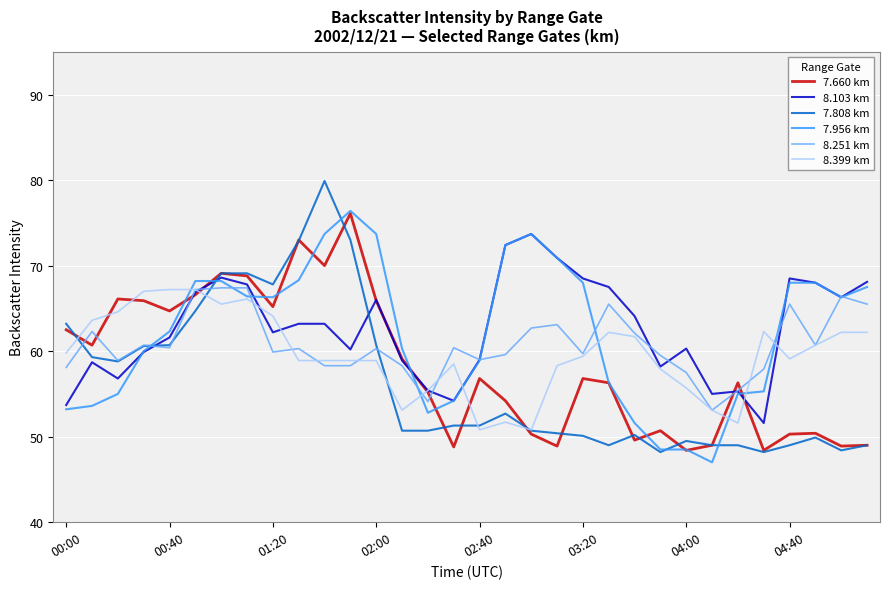

What are all the series names shown in the legend?

7.660 km, 8.103 km, 7.808 km, 7.956 km, 8.251 km, 8.399 km